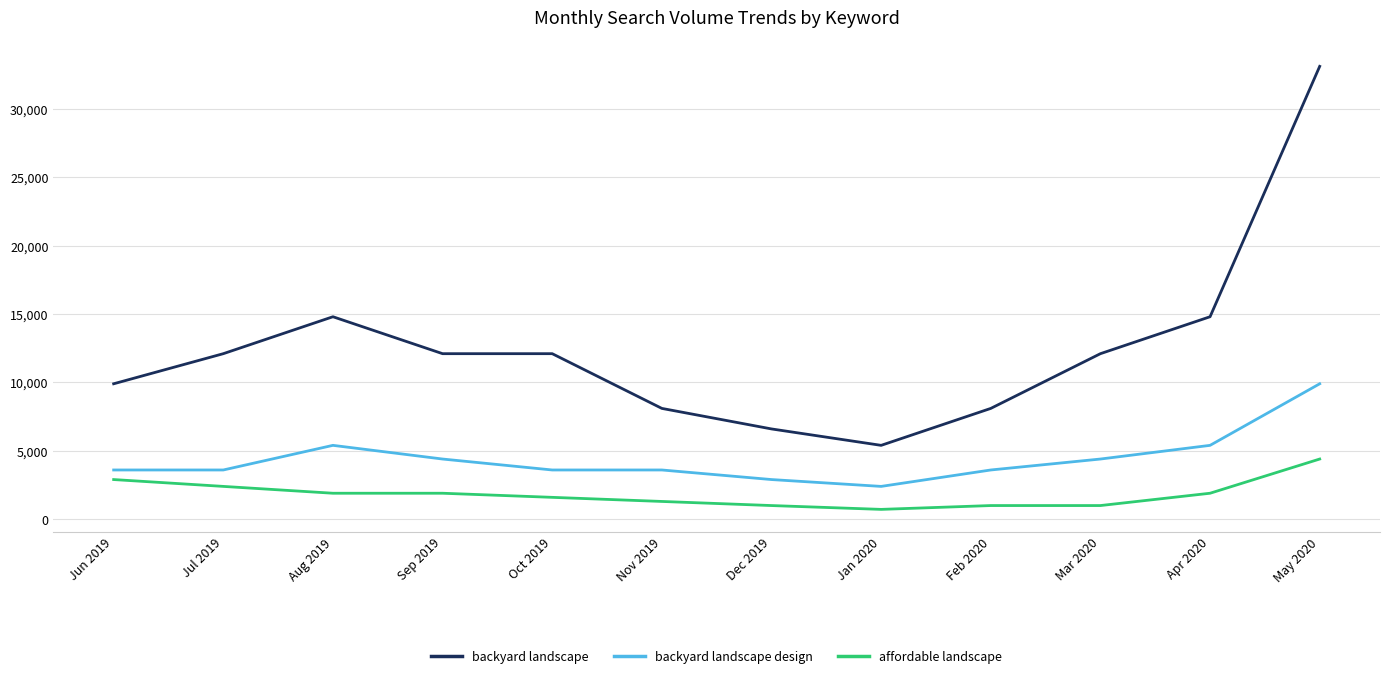

At which category does the chart reach its peak across all series?

May 2020